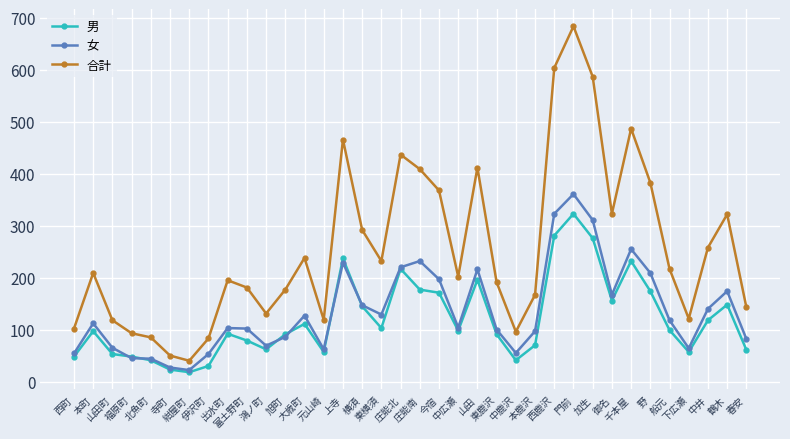

Between 山田 and 下広瀬, which series saw the biggest shift?

合計